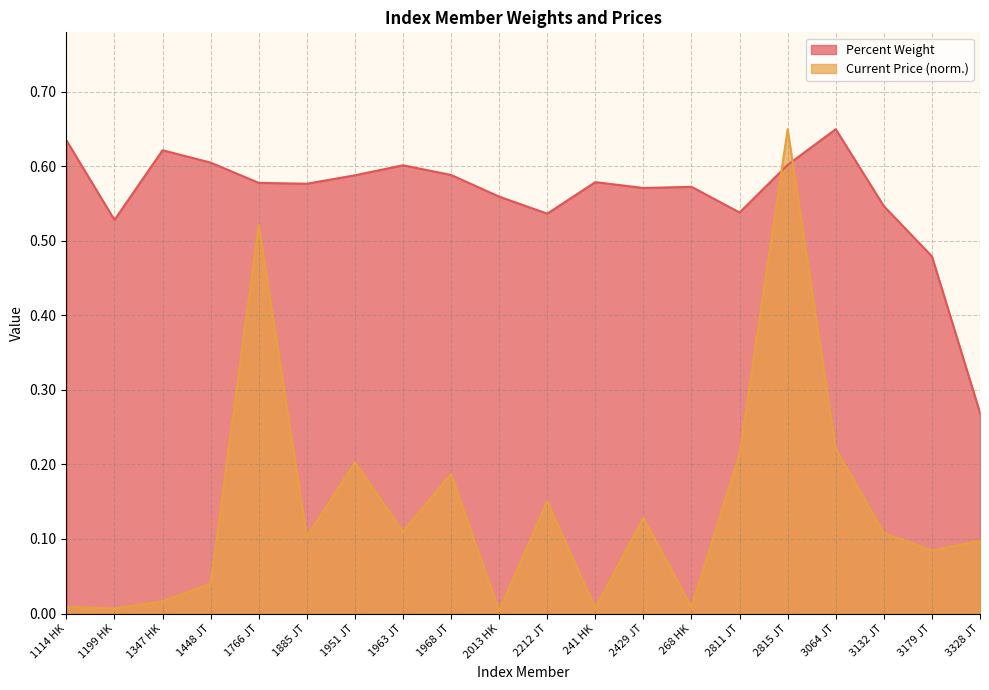

What is the difference between the highest and lowest values at 2811 JT?

0.3